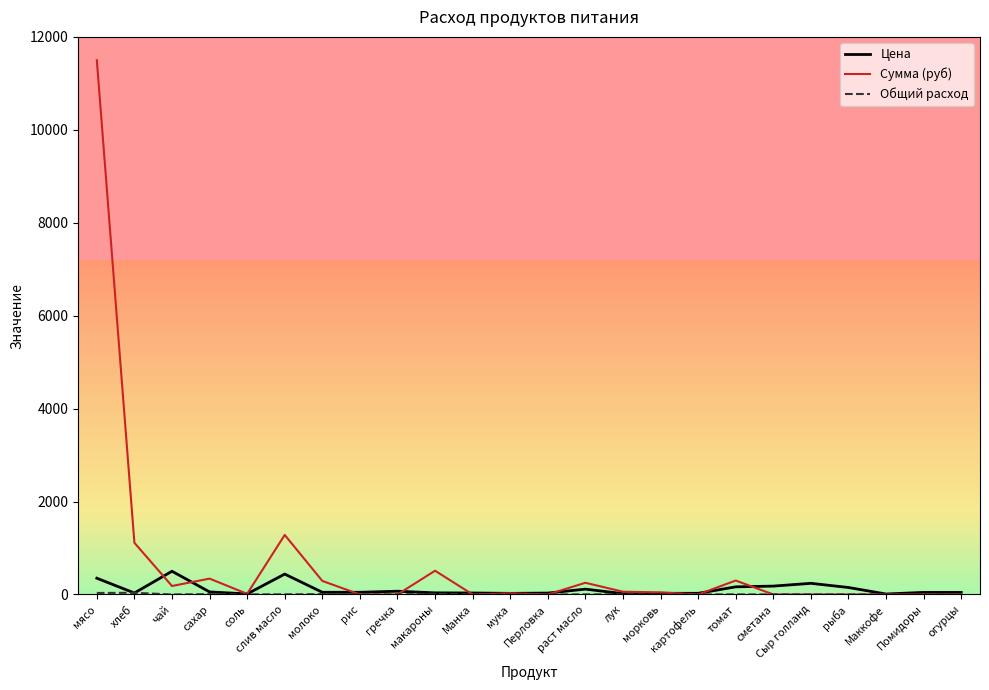

At which category is the sum across all series the highest?

мясо